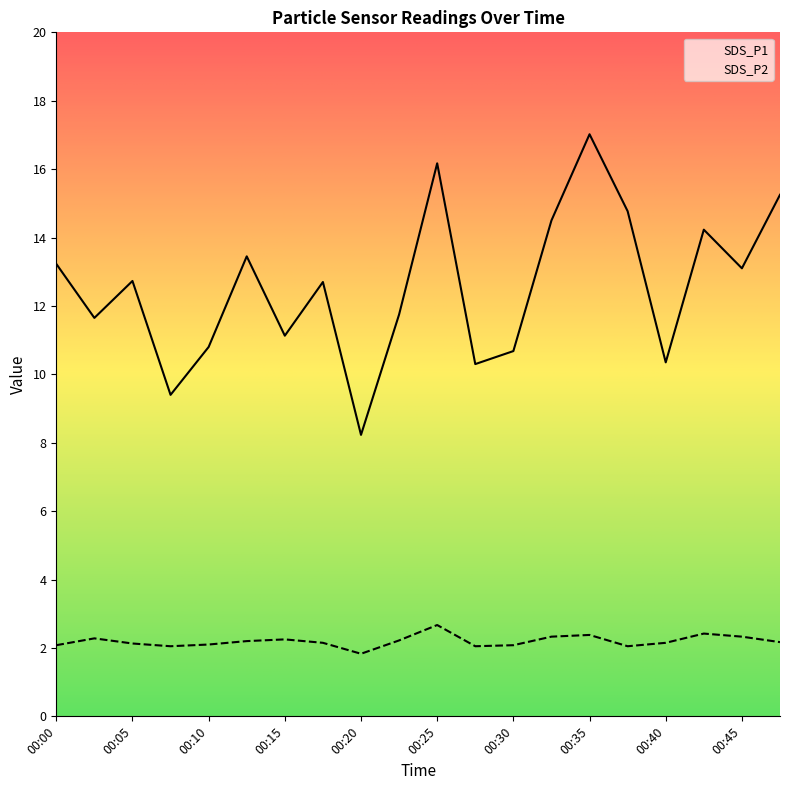

Reading left to right, transcribe all the data shown in this chart.

SDS_P1: 00:00=13.2	00:03=11.7	00:05=12.7	00:08=9.4	00:10=10.8	00:13=13.4	00:15=11.1	00:17=12.7	00:20=8.2	00:22=11.8	00:25=16.2	00:27=10.3	00:30=10.7	00:32=14.5	00:35=17.0	00:37=14.8	00:40=10.3	00:42=14.2	00:45=13.1	00:47=15.2
SDS_P2: 00:00=2.1	00:03=2.3	00:05=2.1	00:08=2.0	00:10=2.1	00:13=2.2	00:15=2.2	00:17=2.1	00:20=1.8	00:22=2.2	00:25=2.7	00:27=2.0	00:30=2.1	00:32=2.3	00:35=2.4	00:37=2.0	00:40=2.1	00:42=2.4	00:45=2.3	00:47=2.2